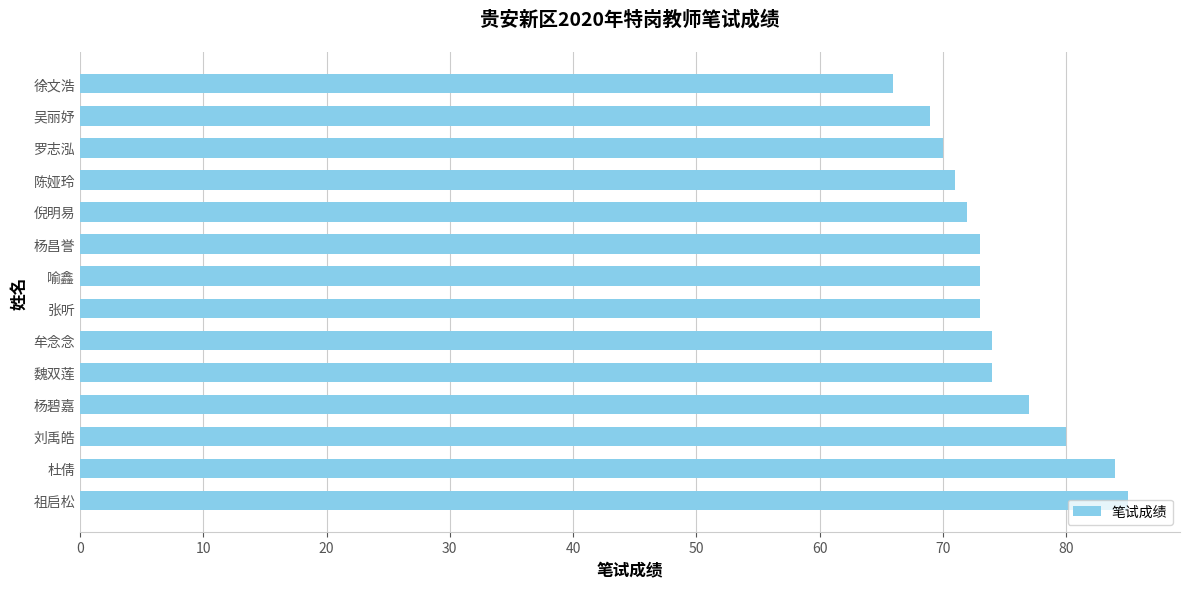

True or false: the data shows 74 at 牟念念.

True